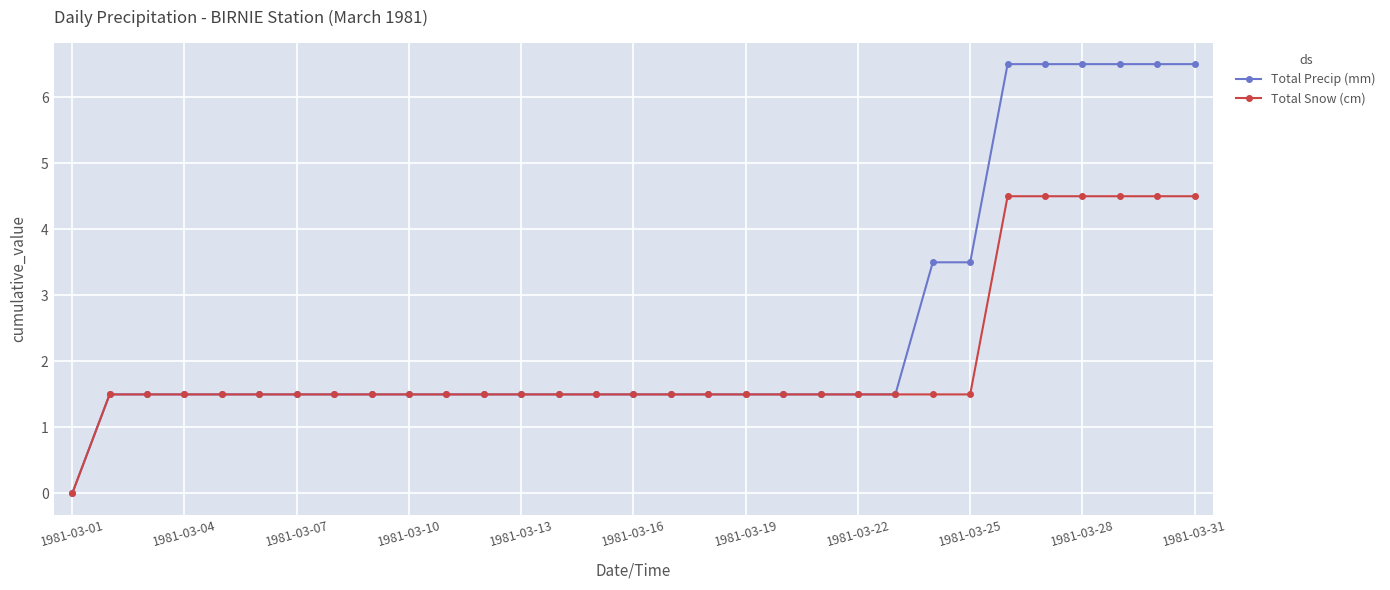

Which series has the largest total across all categories?

Total Precip (mm)